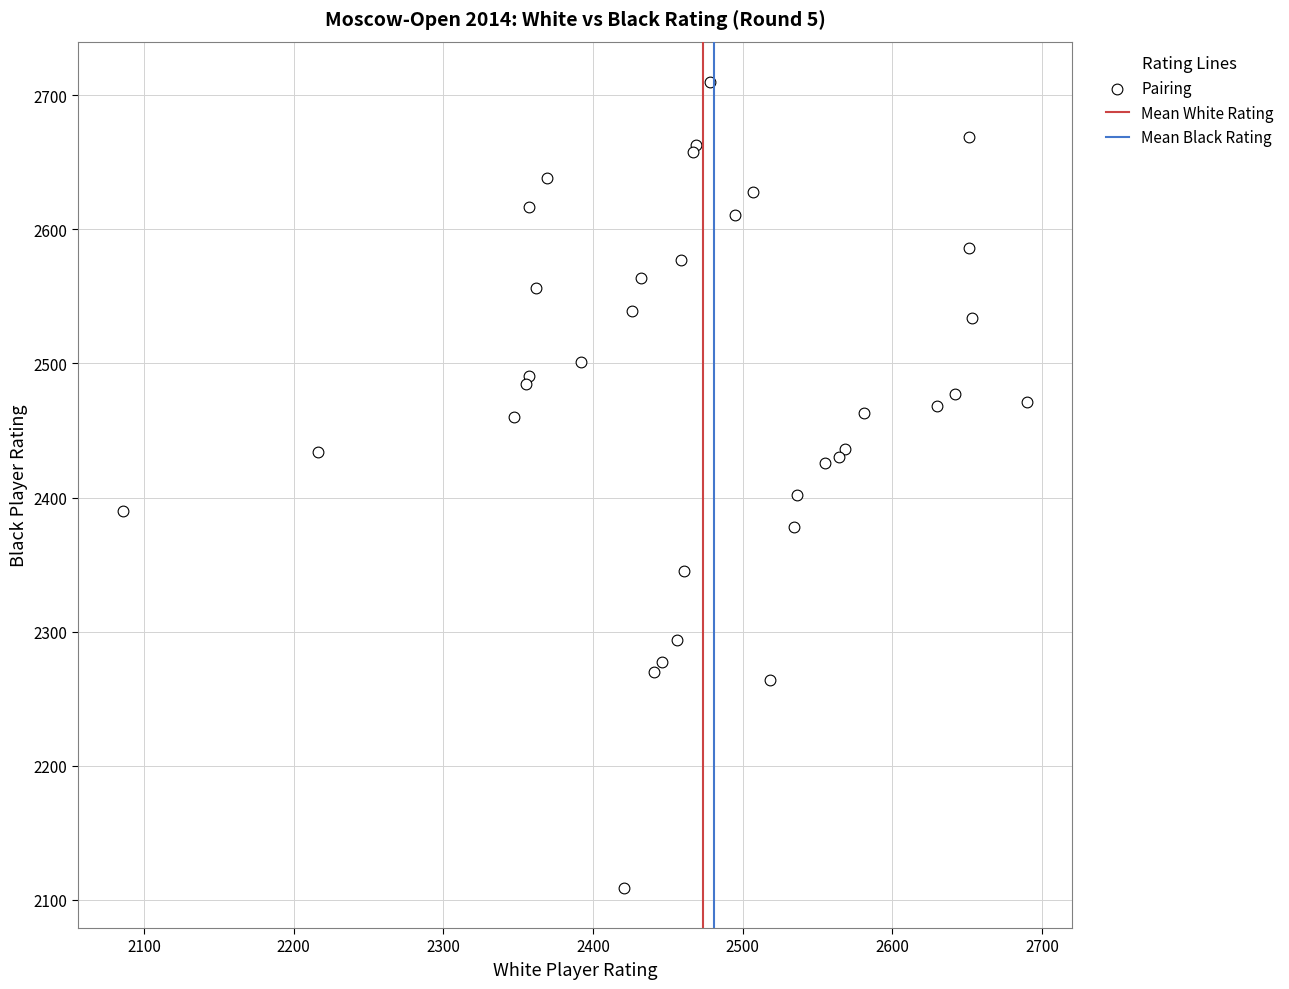

What Y value in the scatter plot is closest to 2409?

2402